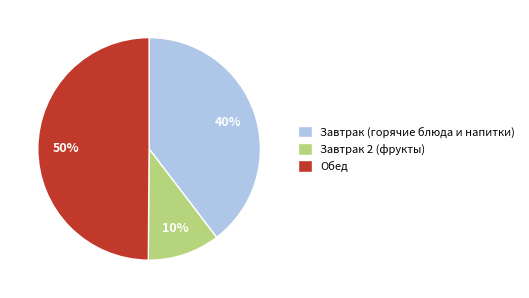

Which slice is the smallest?

Завтрак 2 (фрукты)